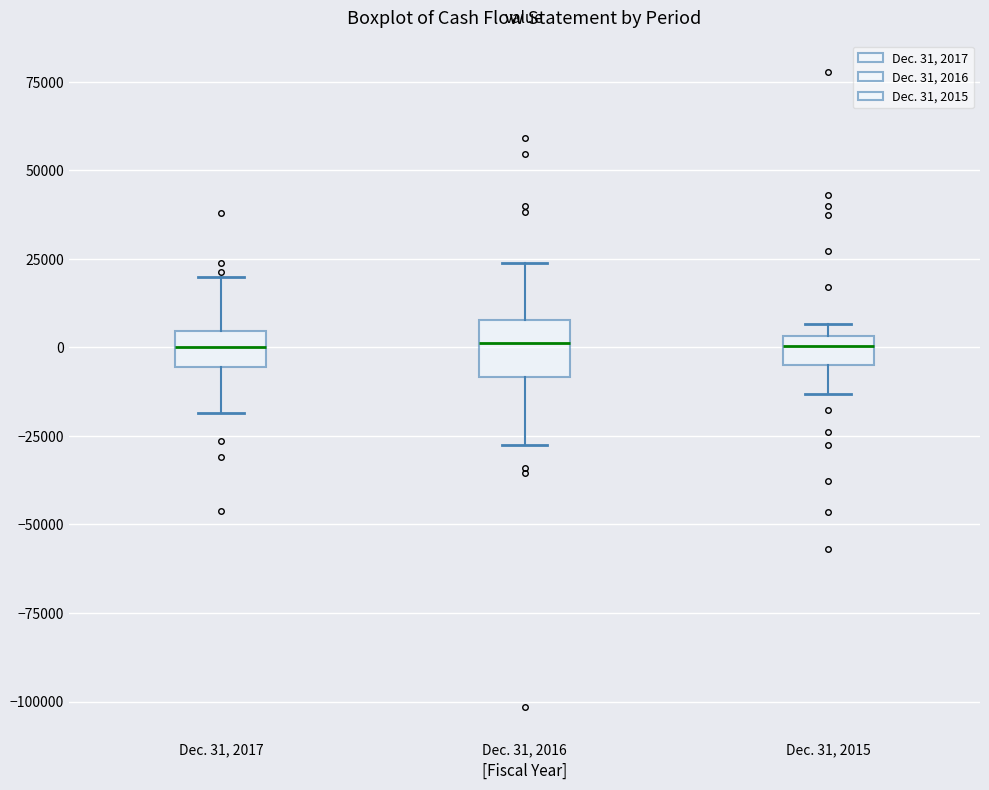

Comparing the boxes themselves (not the whiskers), which one is the tallest?

Dec. 31, 2016